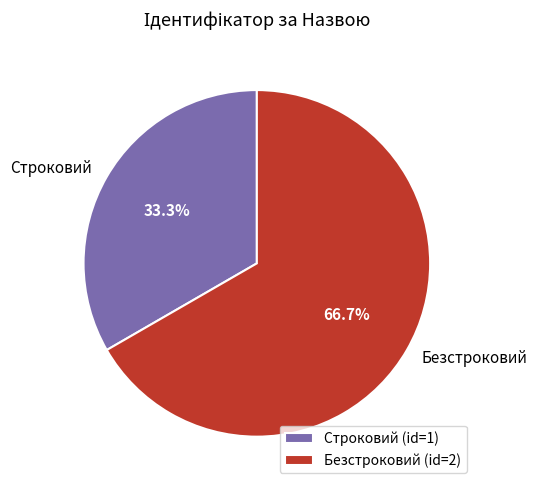

To the nearest percent, what portion does Безстроковий represent?

67%